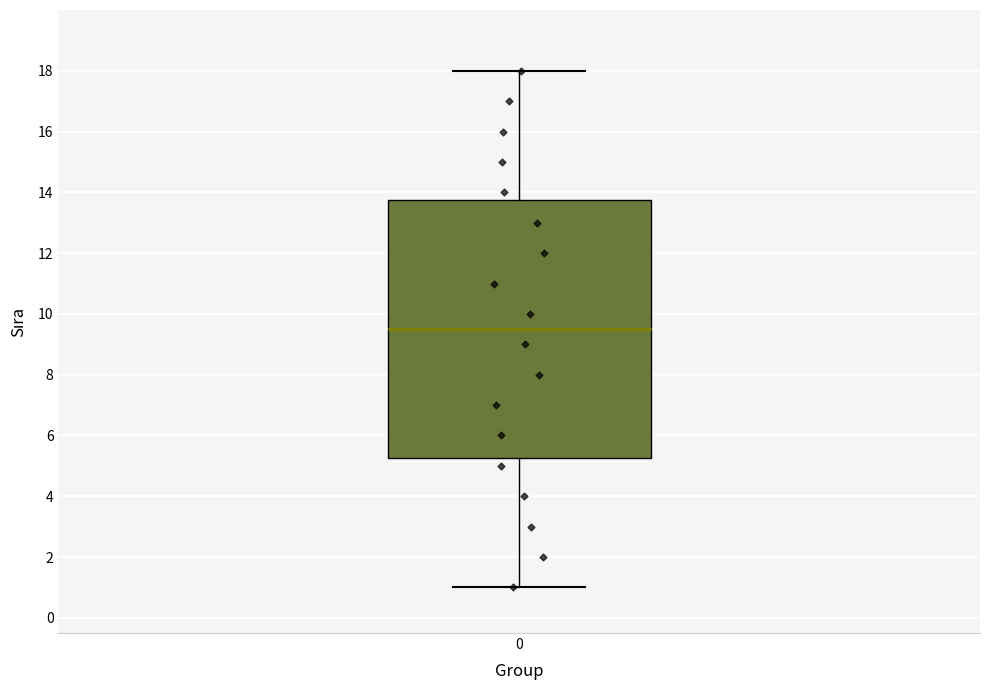

Where is the upper edge of the box at x = 0 on the y-axis? The values are not printed on the chart, so give them approximately, as read against the axis.

13.8